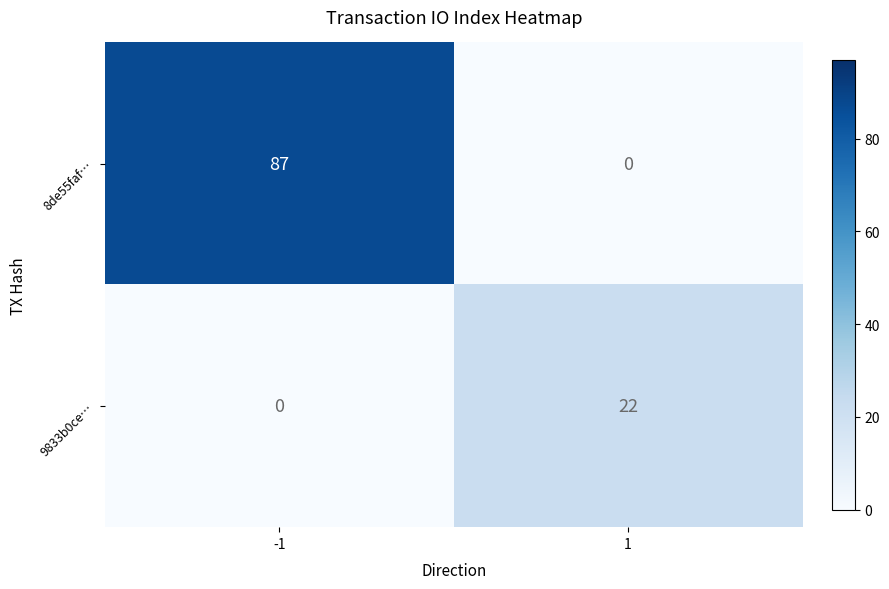

The value of 9833b0ce… at 1 is 22. True or false?

True